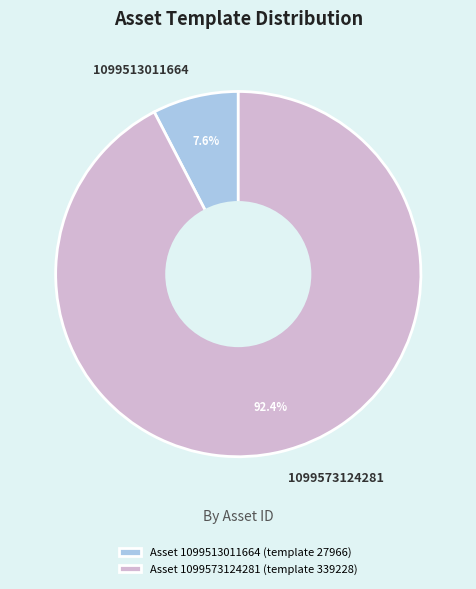

Rank the categories by value from lowest to highest.

1099513011664, 1099573124281